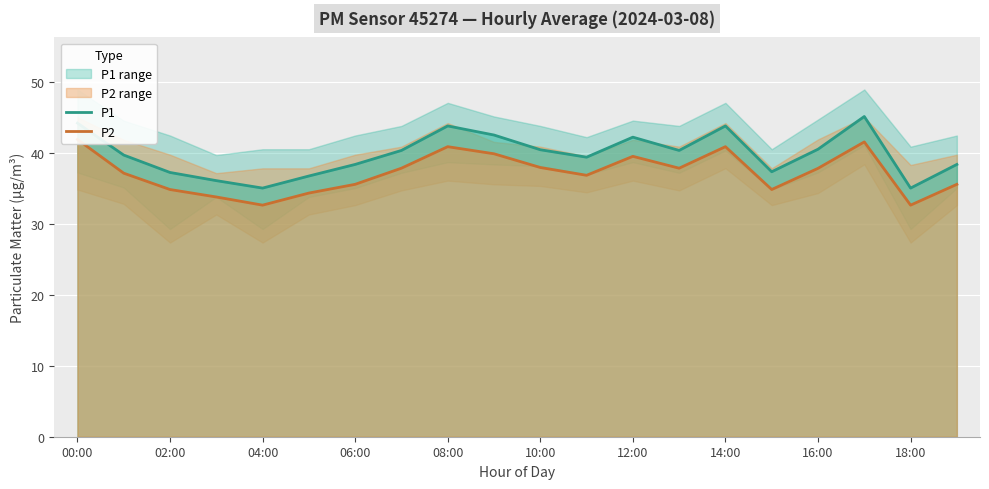

How many values in the P1 series are below 40?

10